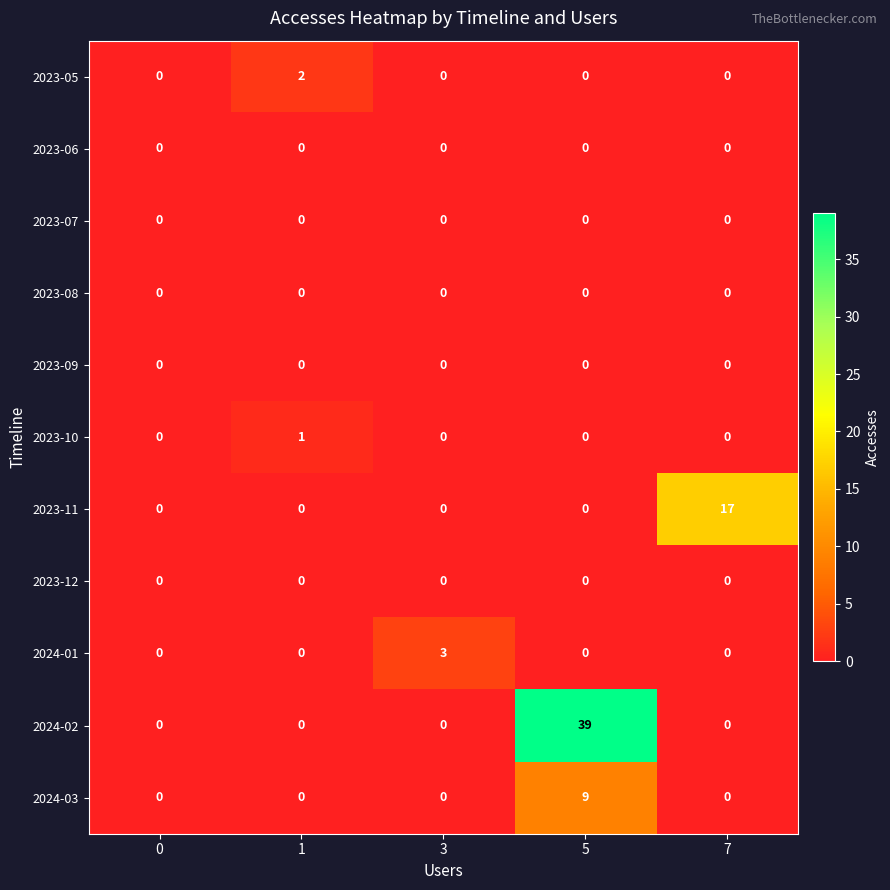

Is it true that 2024-02 equals 0 at 7?

True